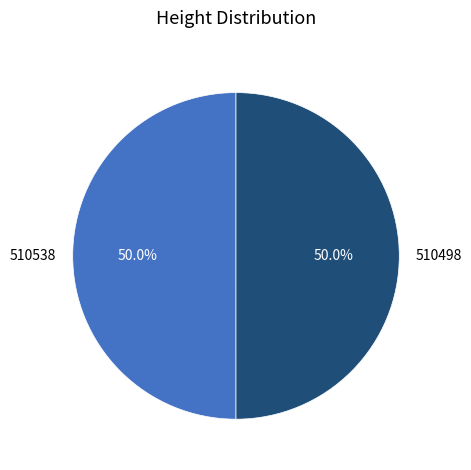

What percentage is the 510538 slice, to the nearest percent?

50%